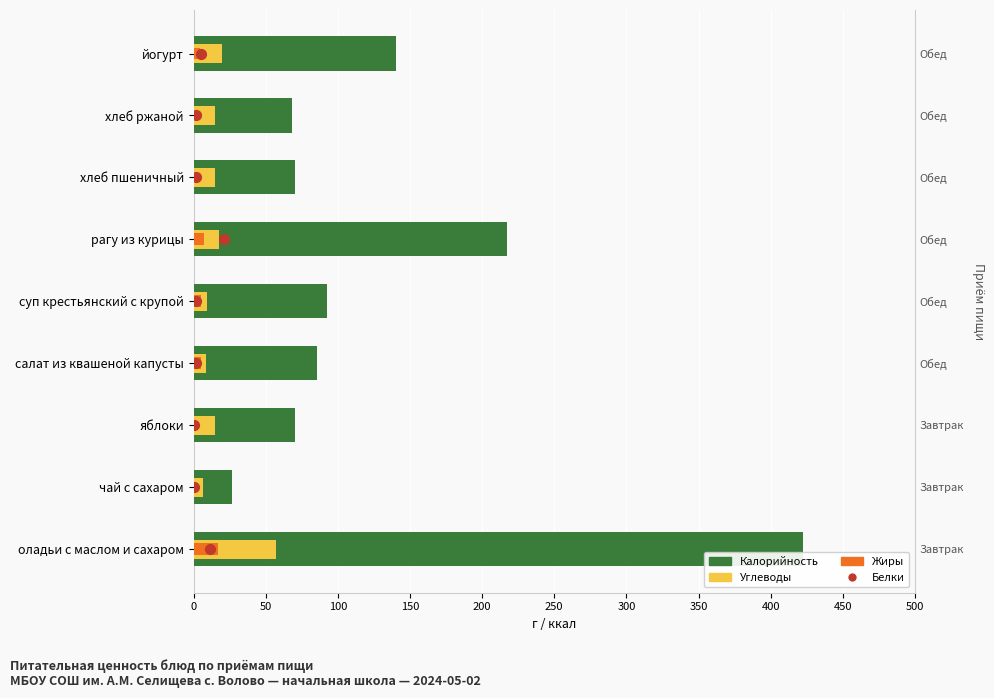

Which series has the widest spread of Y values?

Калорийность